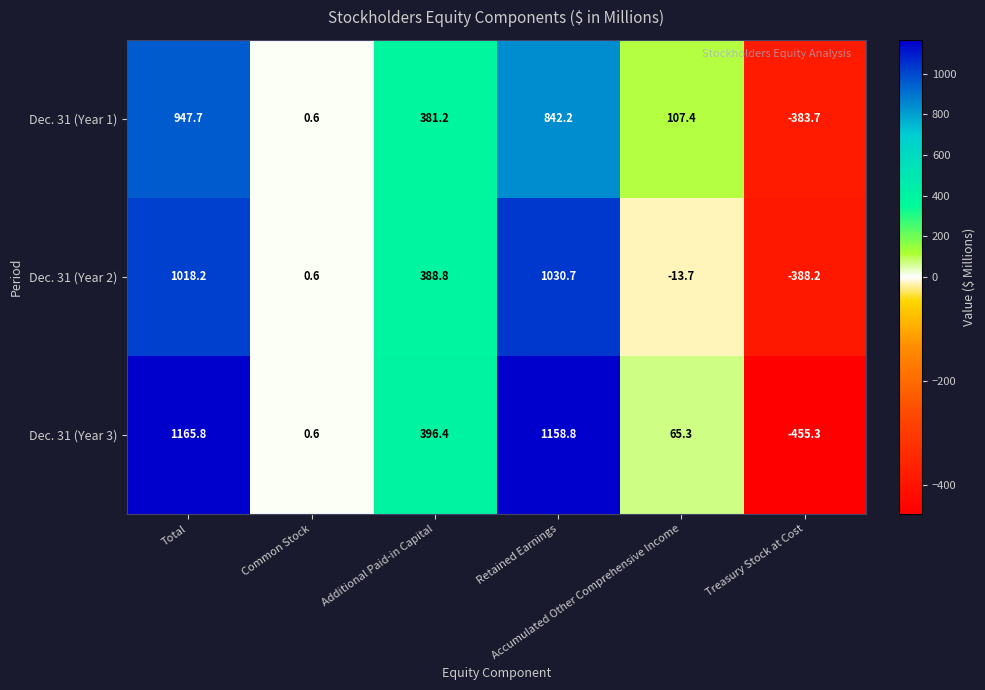

What is the average value of the Dec. 31 (Year 2) series?

339.4